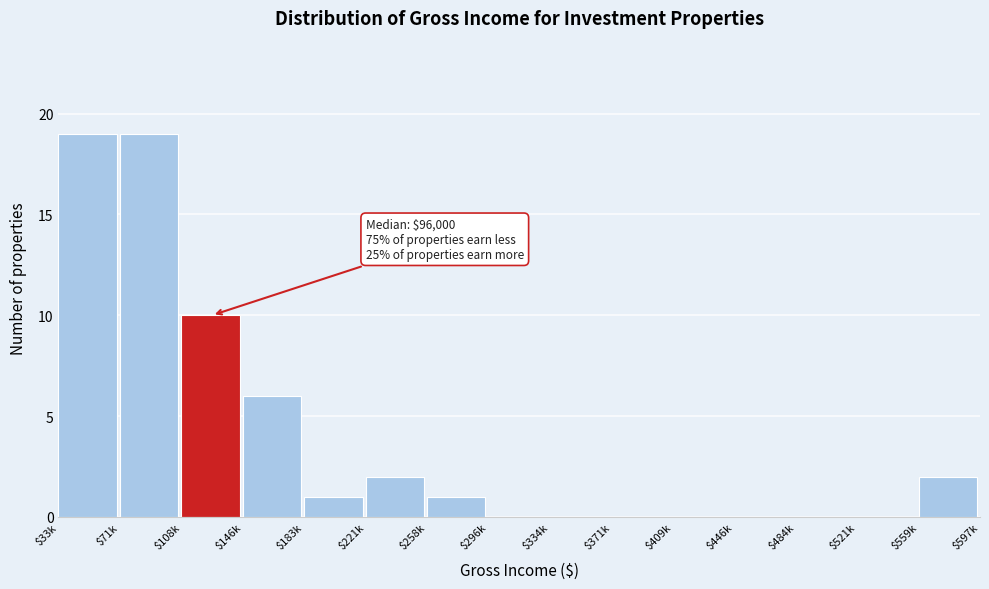

What is the maximum value shown in the chart?

19